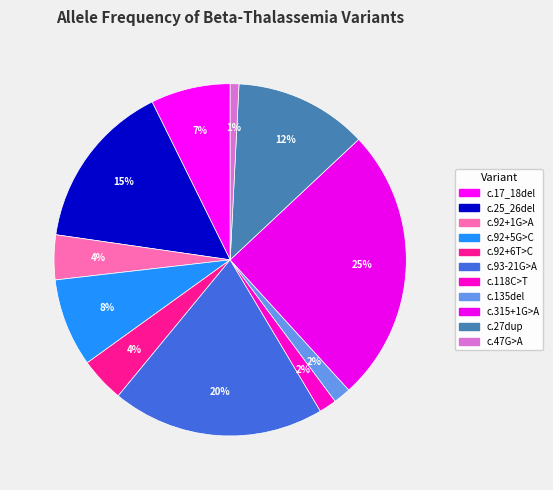

To the nearest percent, what percentage of the pie is c.92+5G>C?

8%